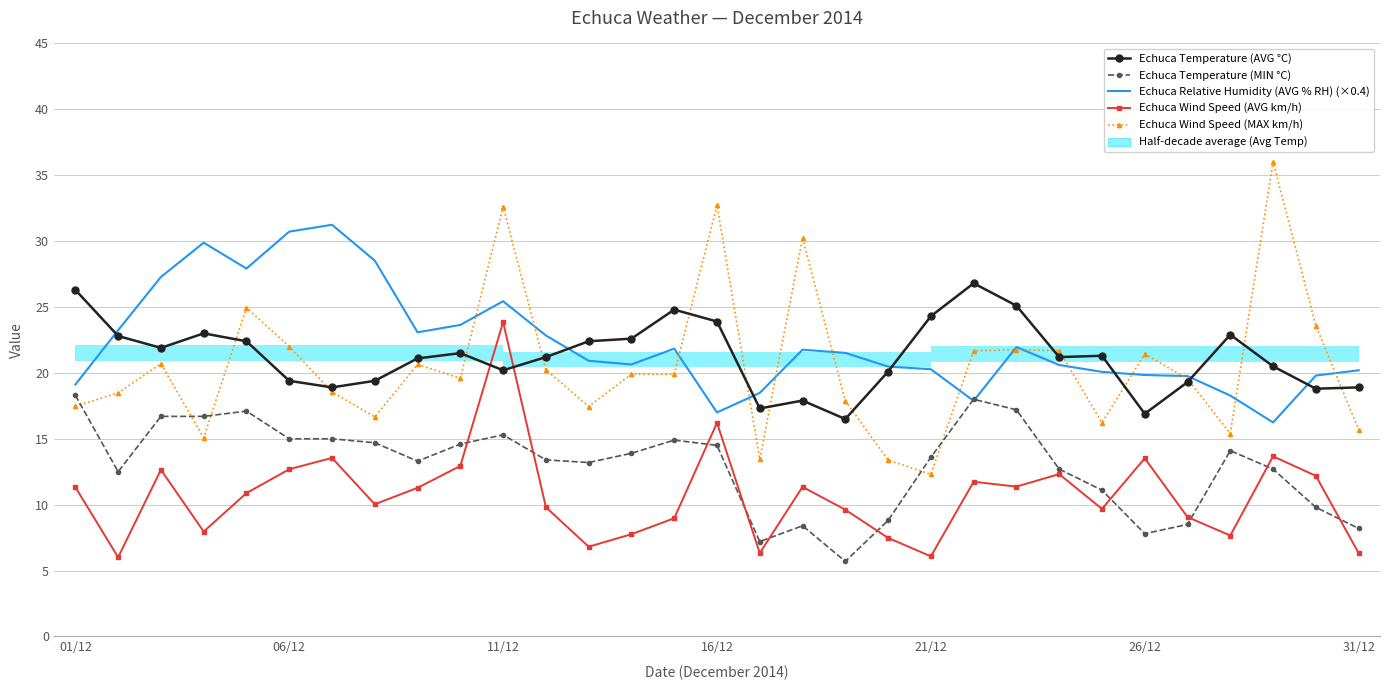

The value of Echuca Temperature (MIN °C) at 12 is 6.4. True or false?

False